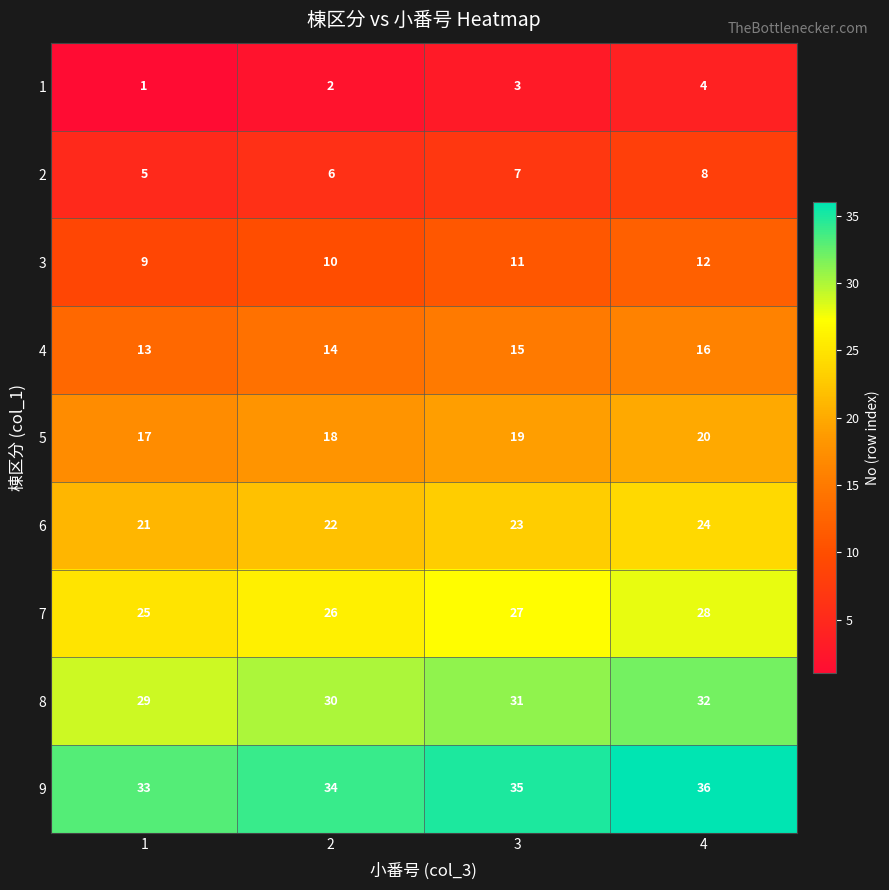

What is the approximate value of 5 at 4?

20